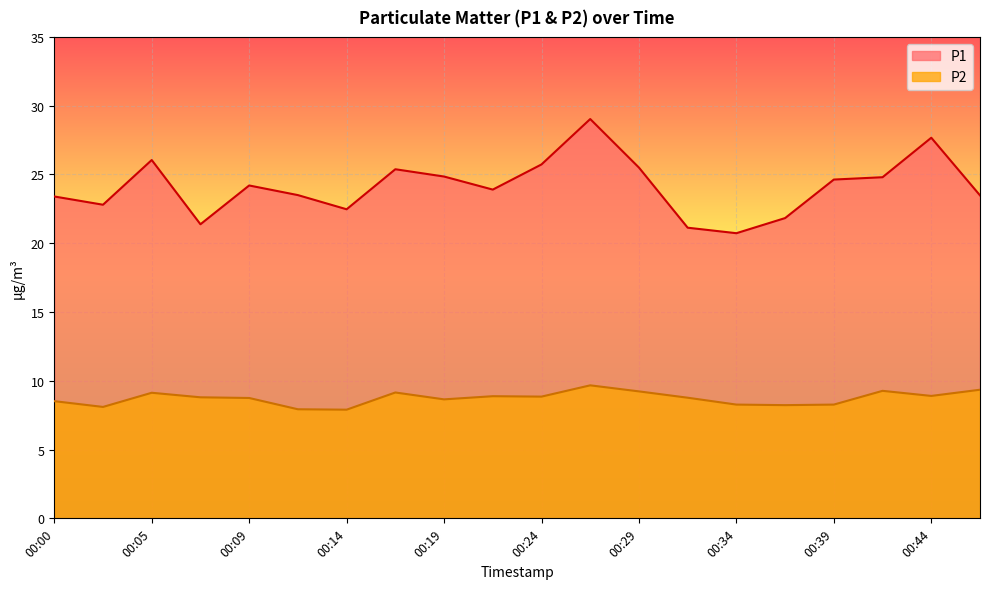

List the series in order of their overall mean, lowest first.

P2, P1